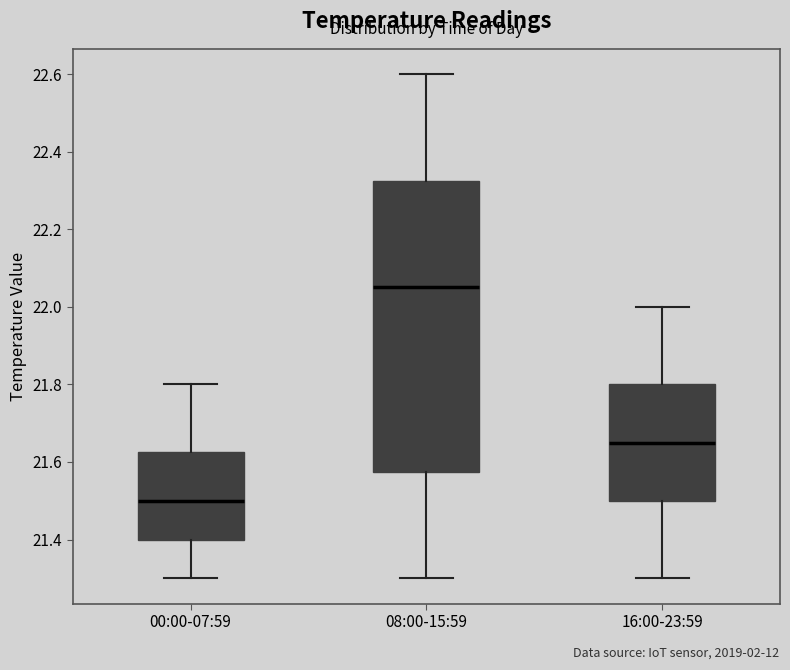

Which box is the tallest, from its lower edge to its upper edge?

08:00-15:59